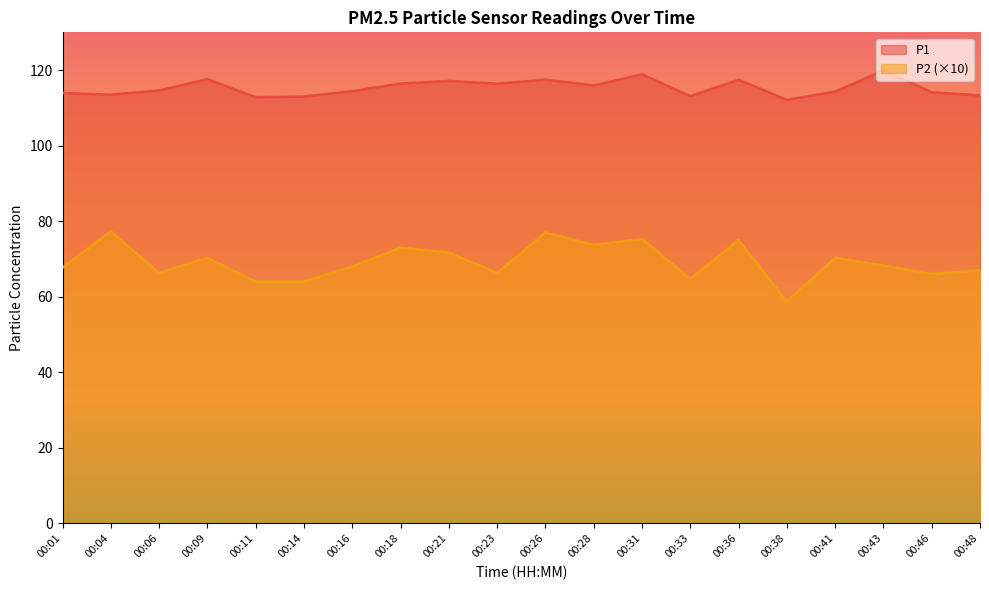

Reading left to right, transcribe all the data shown in this chart.

P1: 113.9	113.5	114.6	117.6	112.8	113.0	114.4	116.4	117.1	116.4	117.5	115.9	118.9	113.1	117.4	112.1	114.3	119.9	114.1	113.3
P2: 67.7	77.3	66.3	70.3	64.0	64.0	68.0	73.0	71.7	66.3	77.0	73.7	75.3	64.7	75.0	58.7	70.3	68.3	66.0	67.0